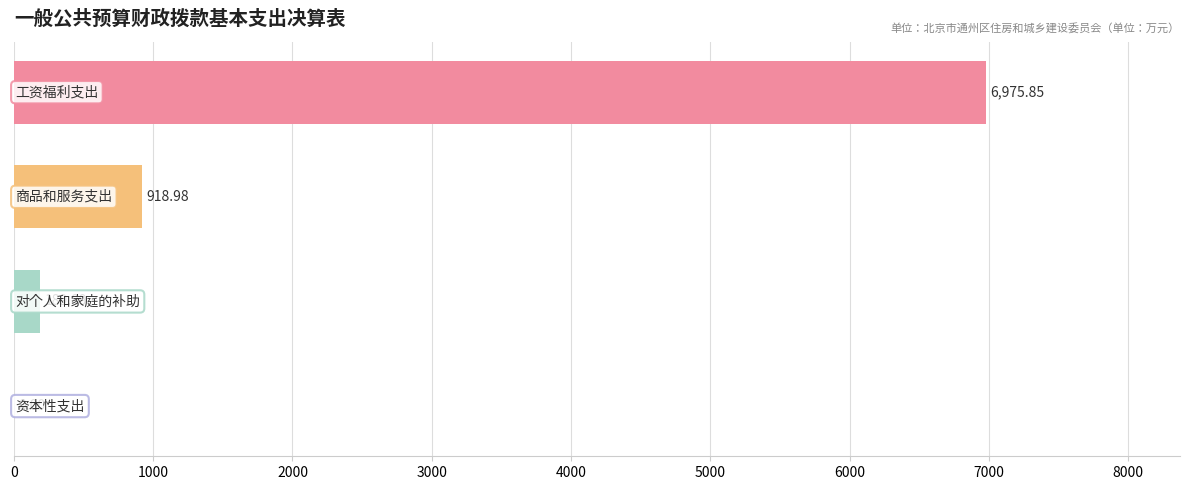

How many series are shown in this chart?

1